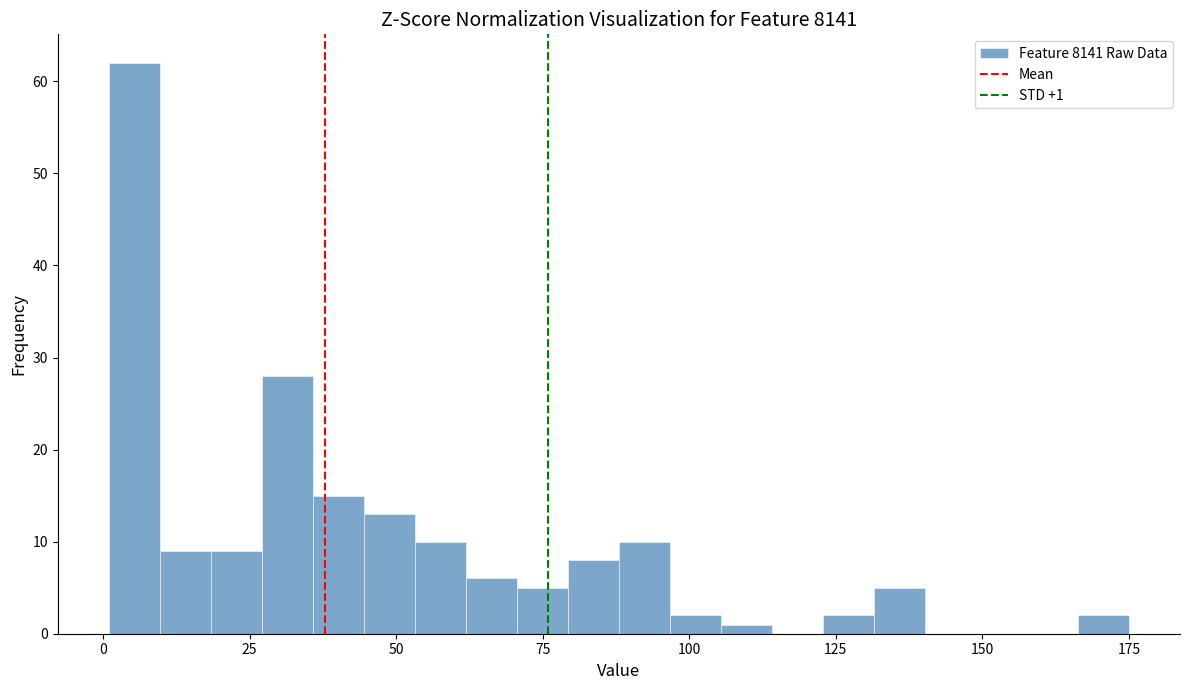

Read against the x-axis, roughly where is the centre of the tallest bar?

5